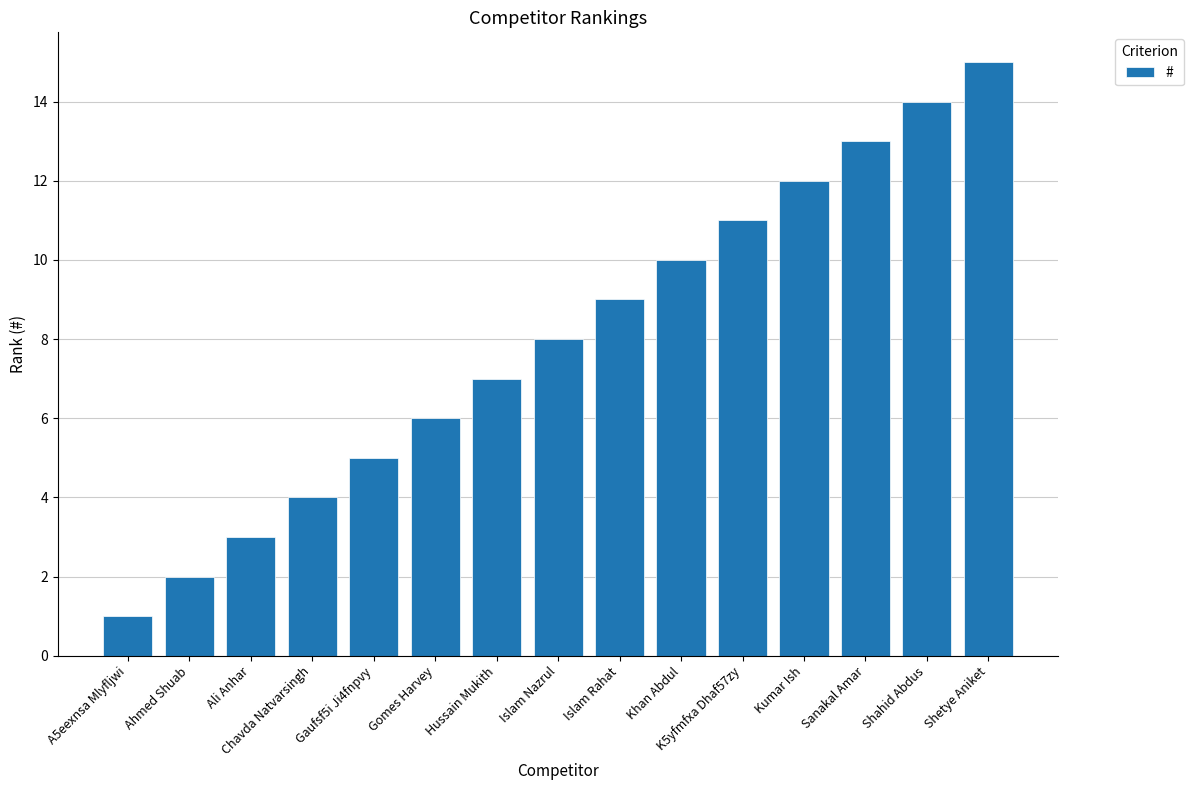

What is the label of the 2nd bar from the left?

Ahmed Shuab